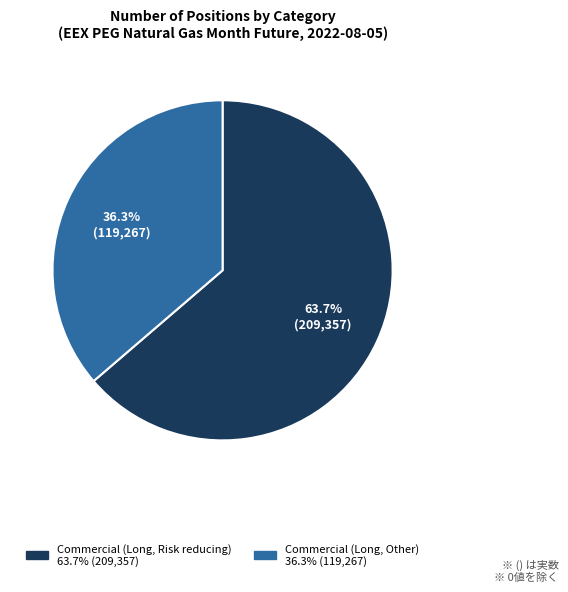

Is there a majority slice in this chart?

Yes